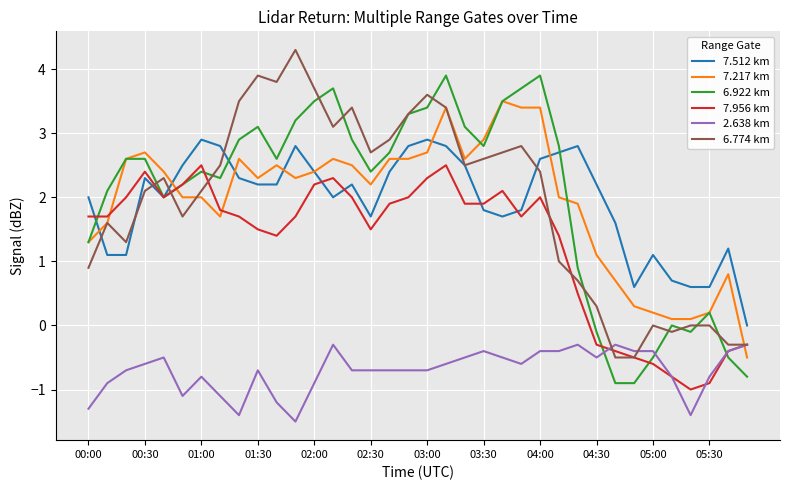

True or false: 2.638 km and 7.512 km cross at least once.

False